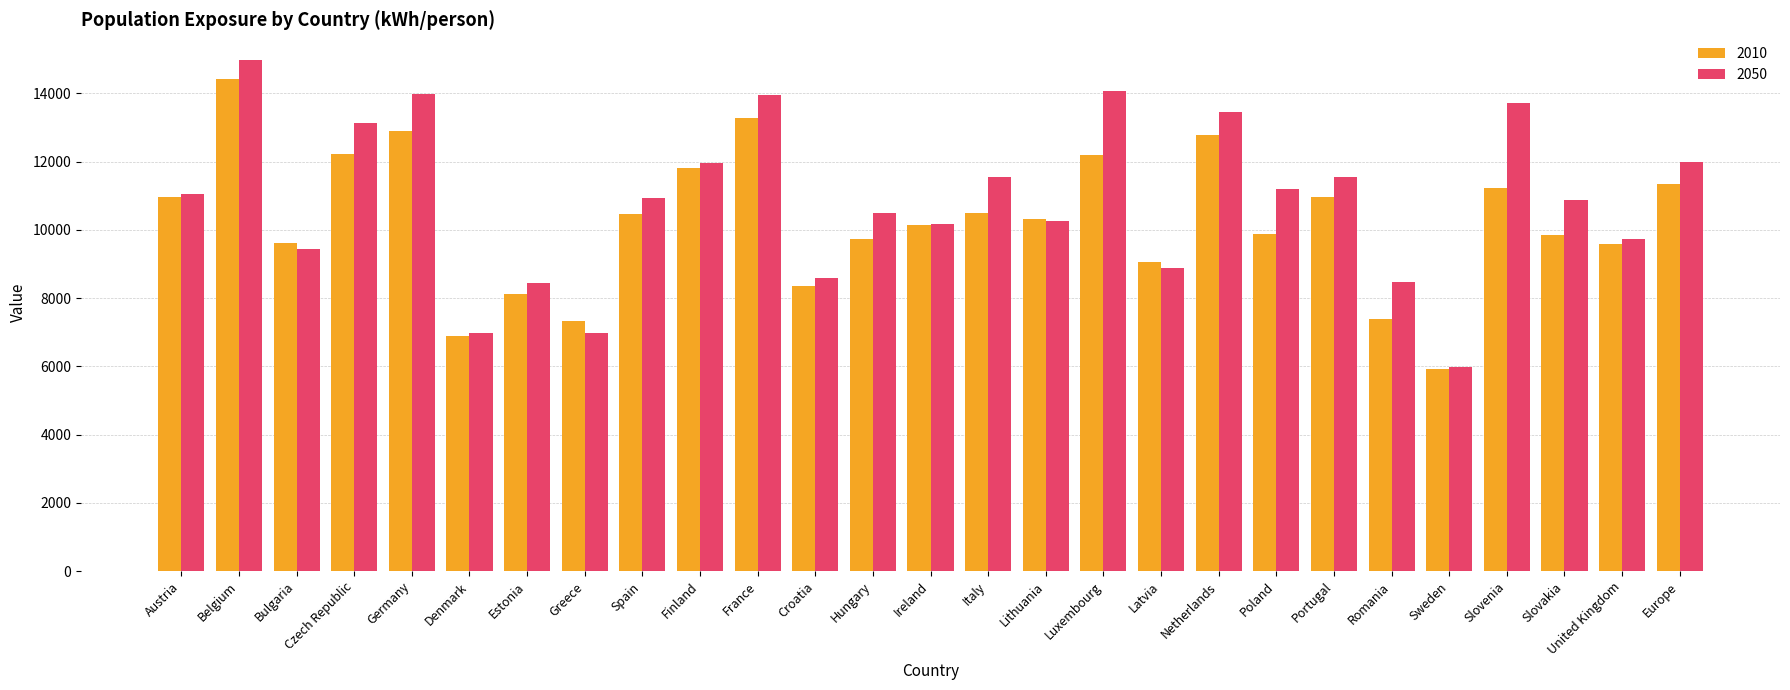

How many groups of bars are there?

27